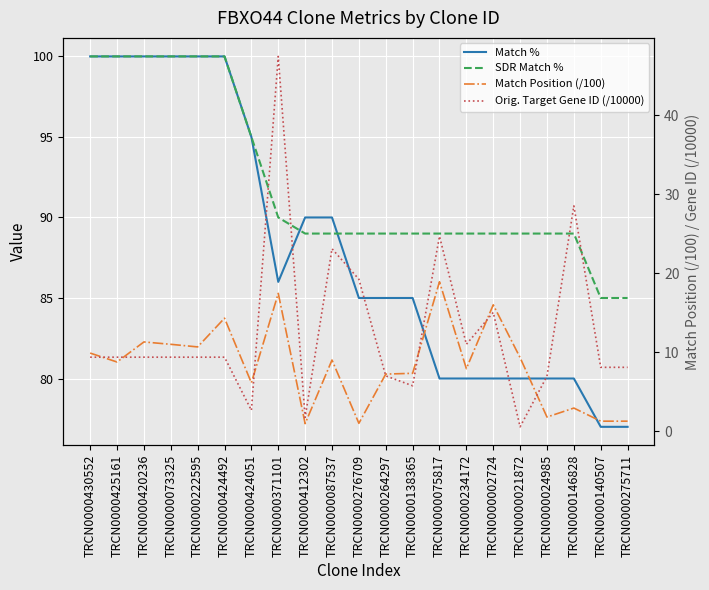

The Orig. Target Gene ID (/10000) series shows 11.3 at TRCN0000146828. True or false?

False